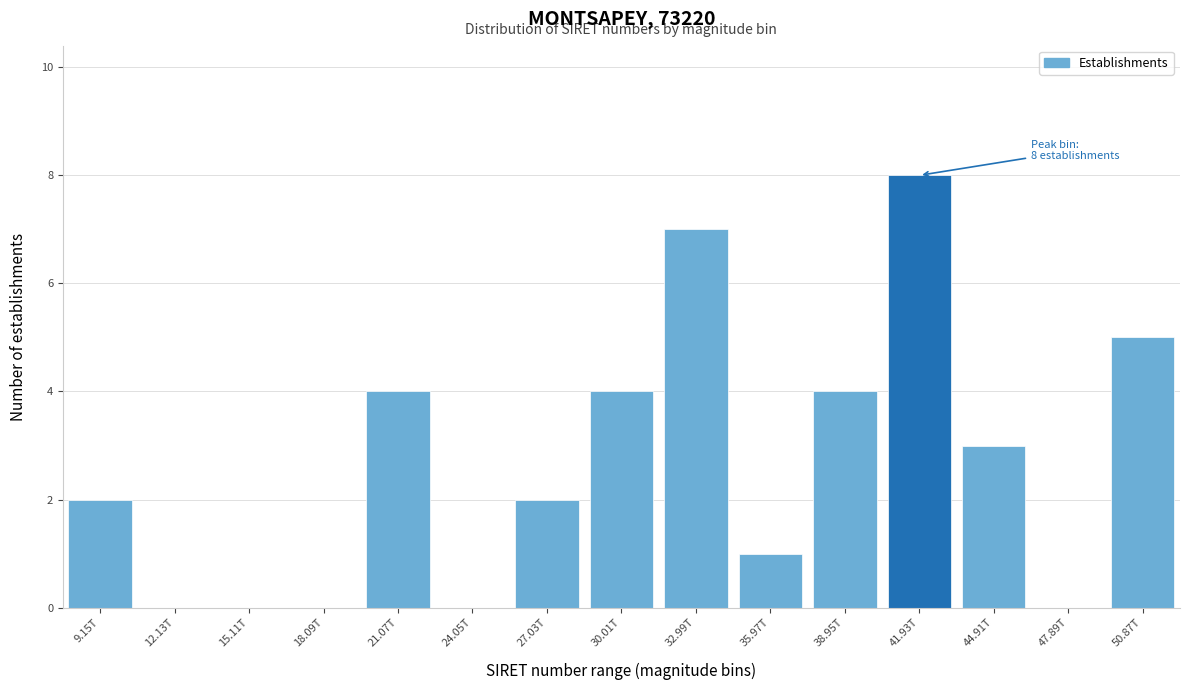

Reading left to right, transcribe all the data shown in this chart.

9.15T=2	12.13T=0	15.11T=0	18.09T=0	21.07T=4	24.05T=0	27.03T=2	30.01T=4	32.99T=7	35.97T=1	38.95T=4	41.93T=8	44.91T=3	47.89T=0	50.87T=5